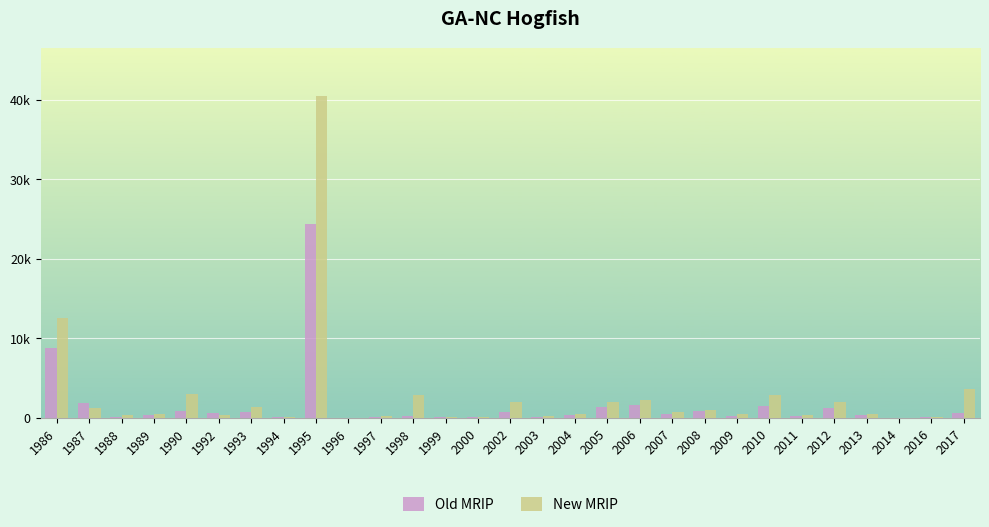

Where does the New MRIP series first go above 523?

1986